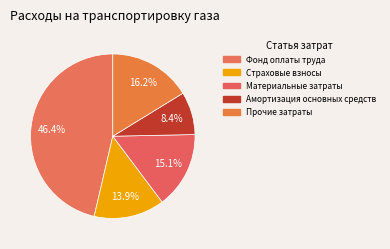

Is there any slice that represents more than half of the pie?

No